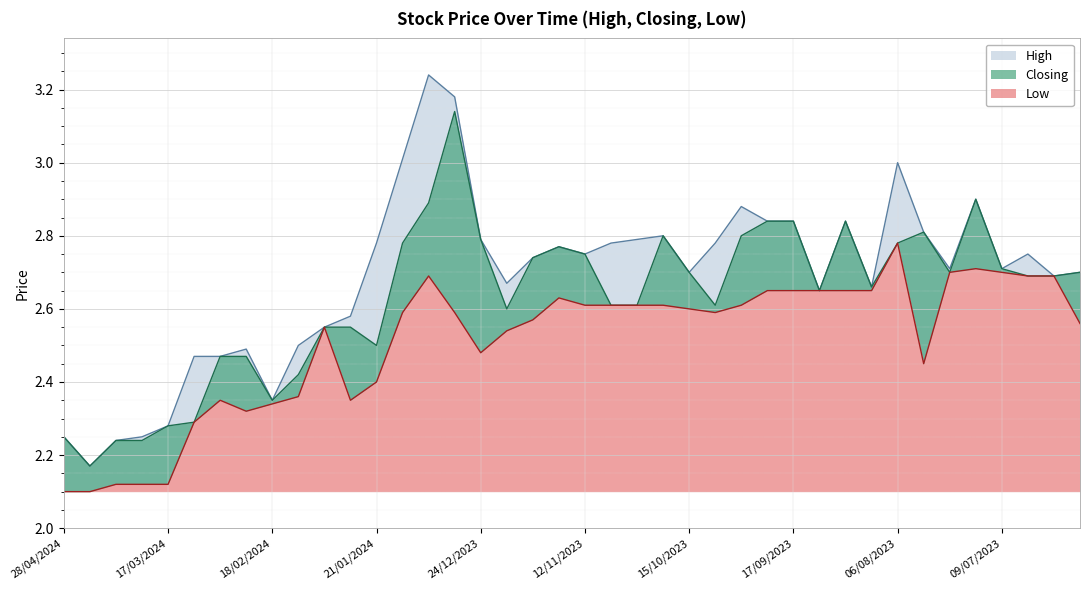

Rank the series at 13/08/2023 from highest to lowest value.

High, Closing, Low